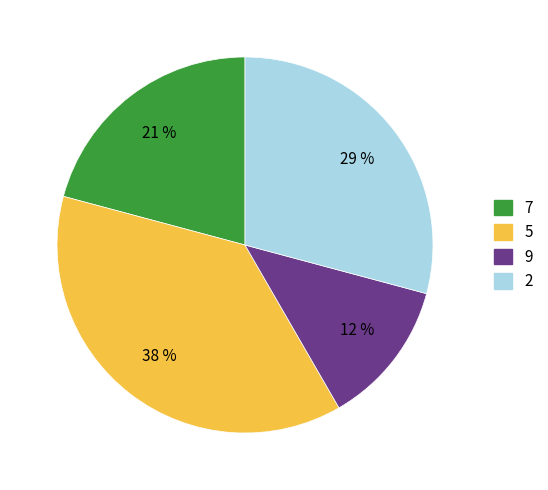

To the nearest percent, what is the average slice percentage?

25%